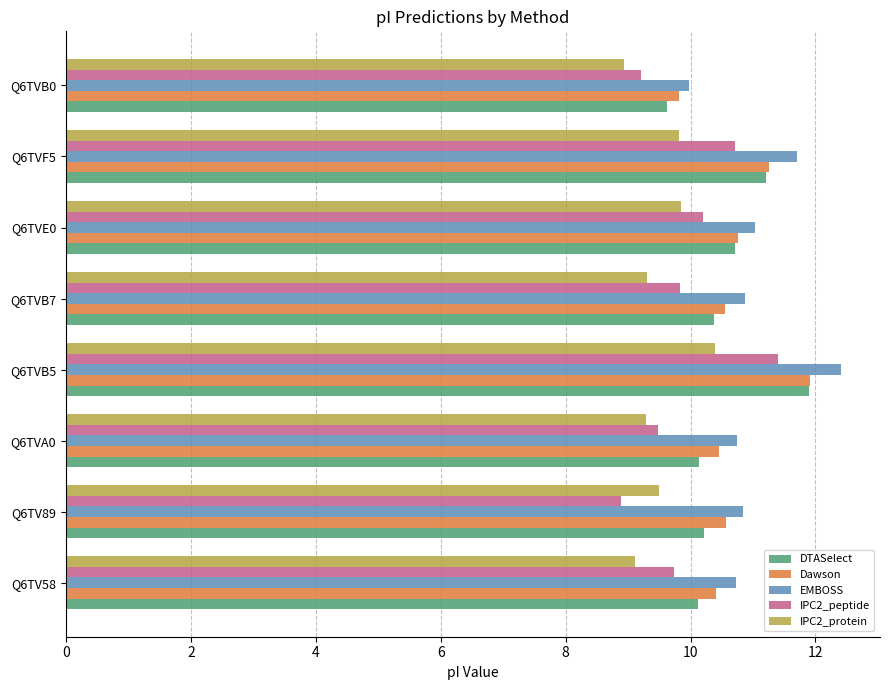

Between Q6TVA0 and Q6TVB5, which series saw the biggest shift?

IPC2_peptide